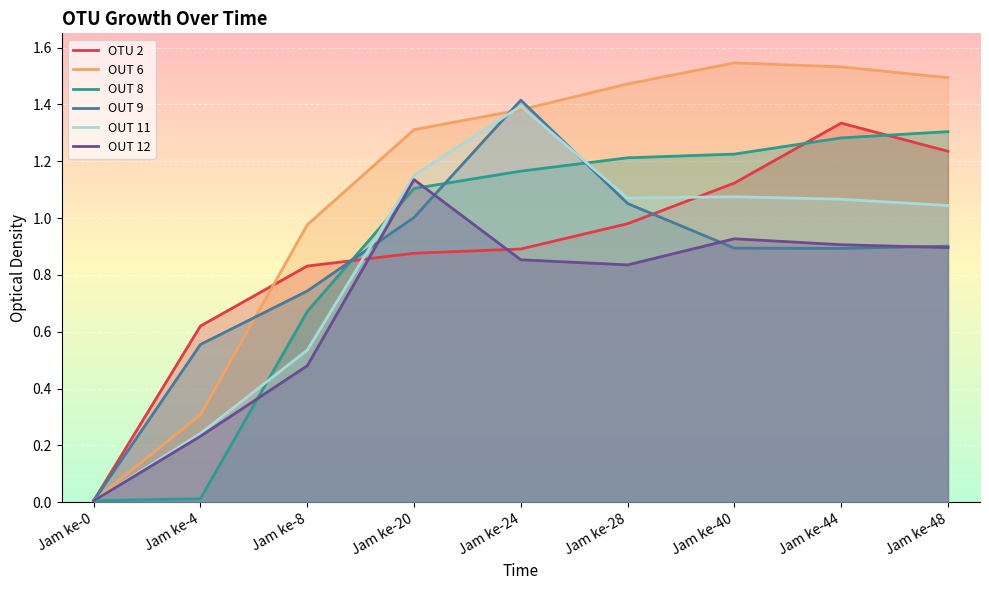

What is the value of the OUT 8 point at the 5th from the left?

1.2